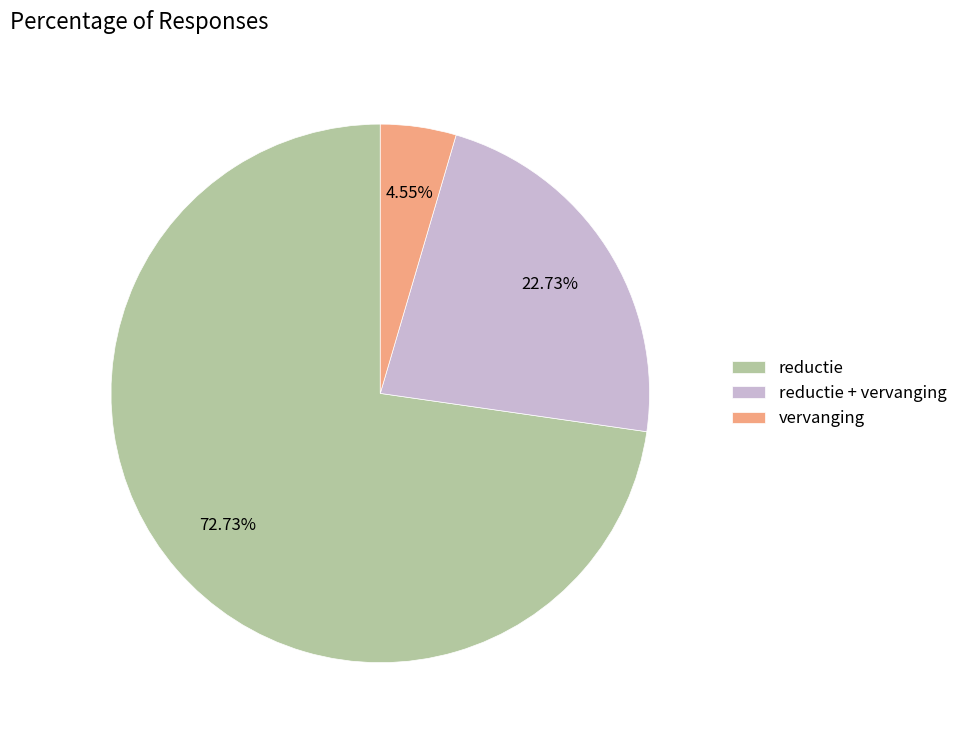

Which has a higher value, vervanging or reductie?

reductie